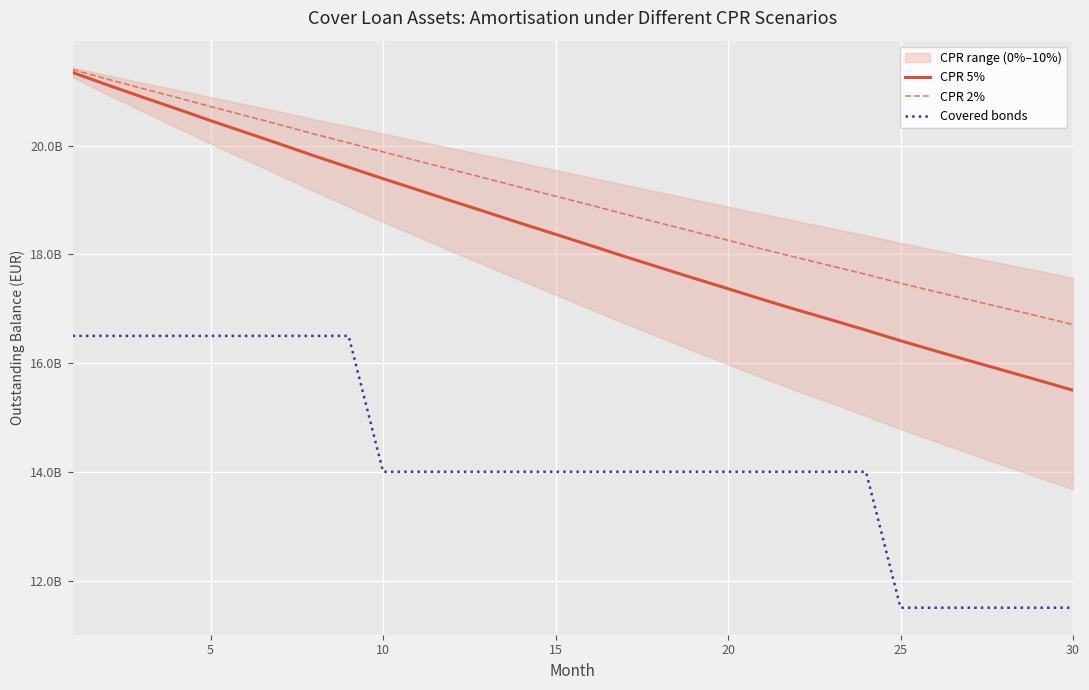

The Covered bonds series shows 7687854687.0 at 11. True or false?

False